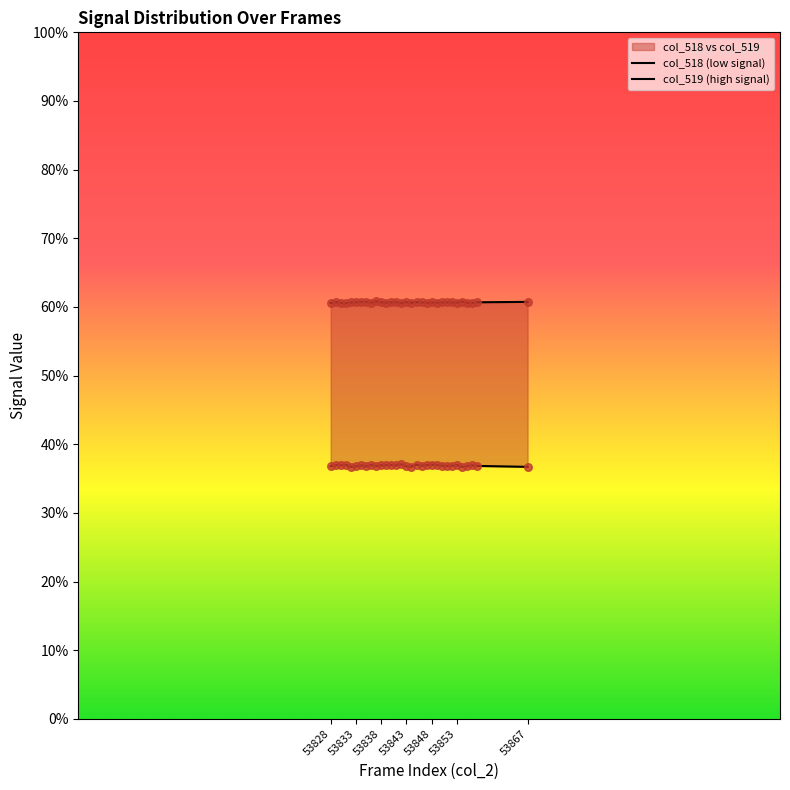

Which series has the largest Y range (max minus min)?

col_518